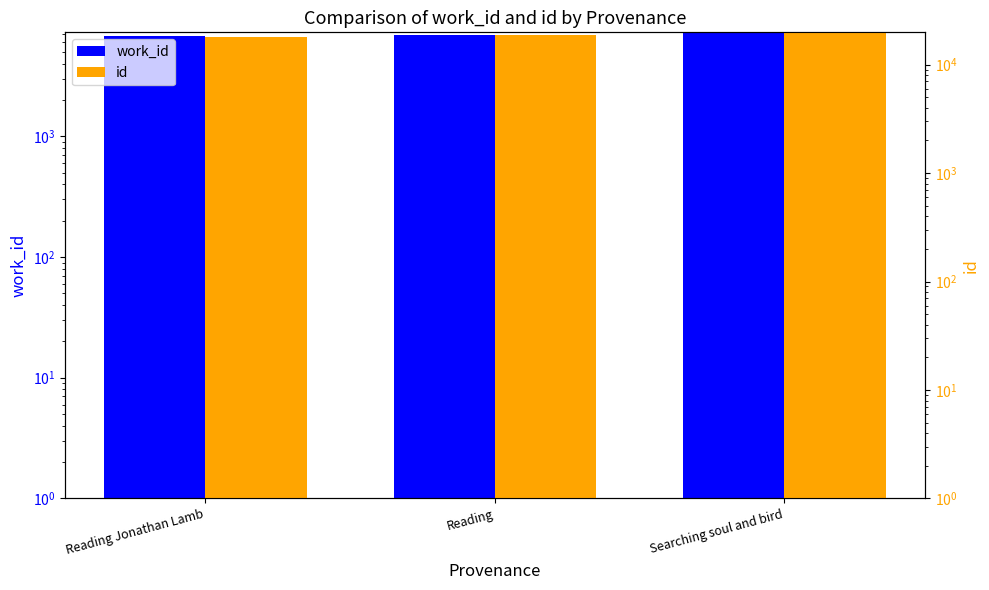

How many id values are between 17998 and 19726?

3